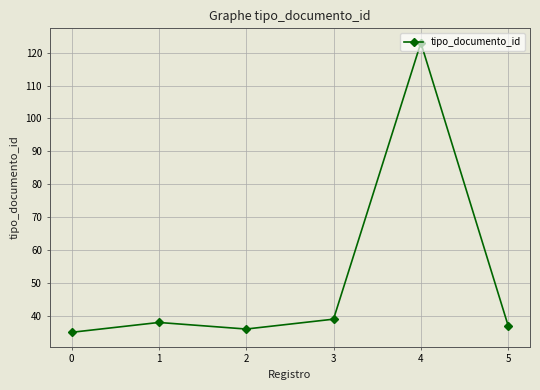

At which category does the data reach its first local peak?

1